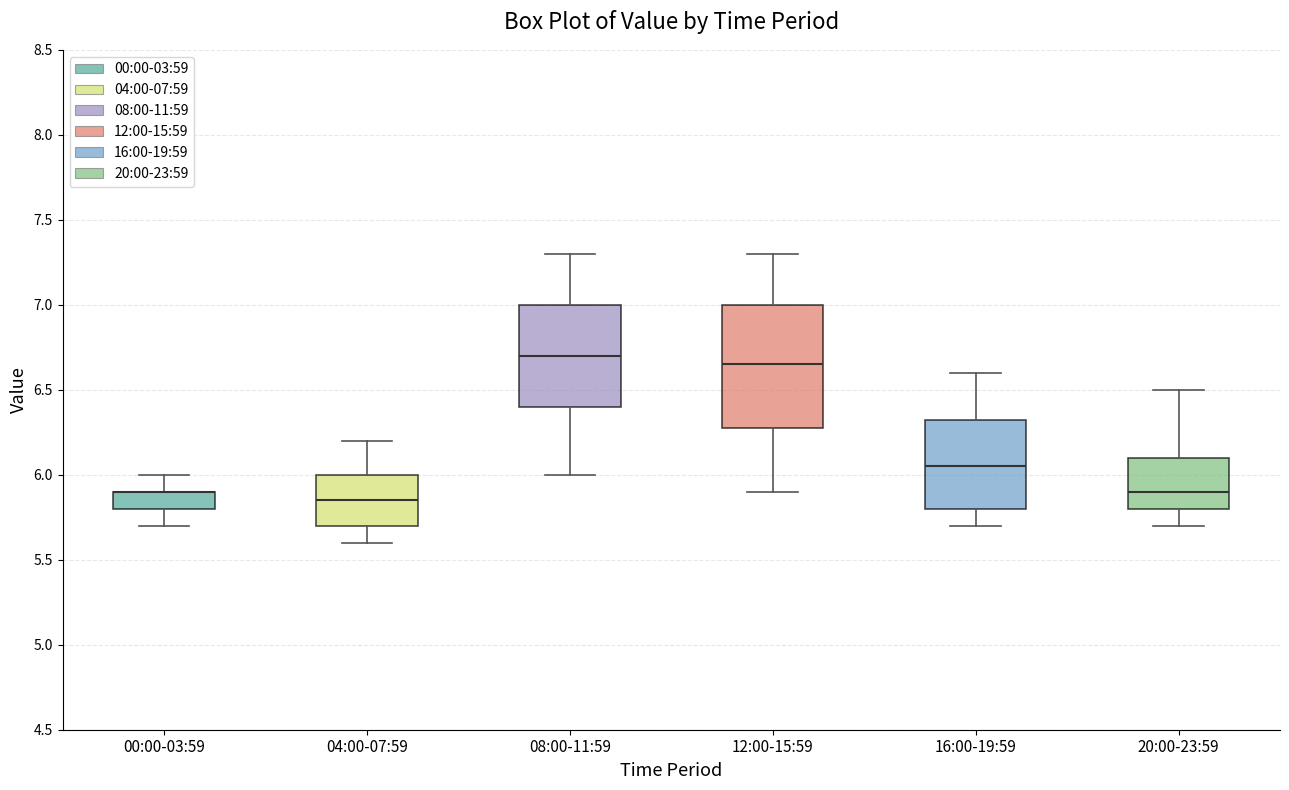

Reading left to right, read every box against the y-axis: the position of its median line, the range the box covers, and the ends of its whiskers. The values are not printed on the chart, so give them approximately, as read against the axis.

00:00-03:59: median 5.90 (drawn on the box's upper edge), box 5.80 to 5.90, whiskers 5.70 to 6.00
04:00-07:59: median 5.85, box 5.70 to 6.00, whiskers 5.60 to 6.20
08:00-11:59: median 6.70, box 6.40 to 7.00, whiskers 6.00 to 7.30
12:00-15:59: median 6.65, box 6.30 to 7.00, whiskers 5.90 to 7.30
16:00-19:59: median 6.05, box 5.80 to 6.35, whiskers 5.70 to 6.60
20:00-23:59: median 5.90, box 5.80 to 6.10, whiskers 5.70 to 6.50